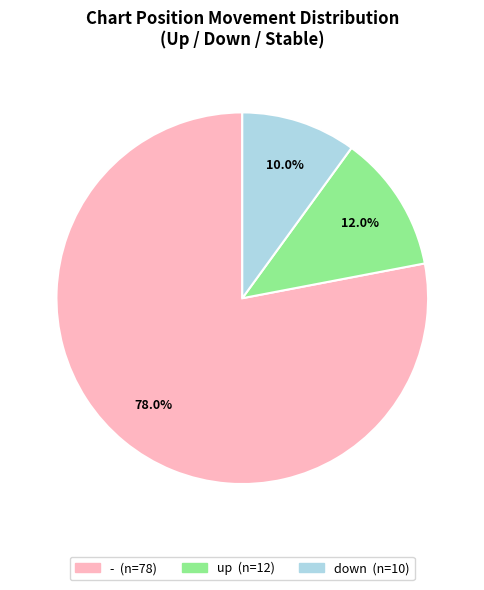

To the nearest percent, what is the combined percentage of - and up?

90%